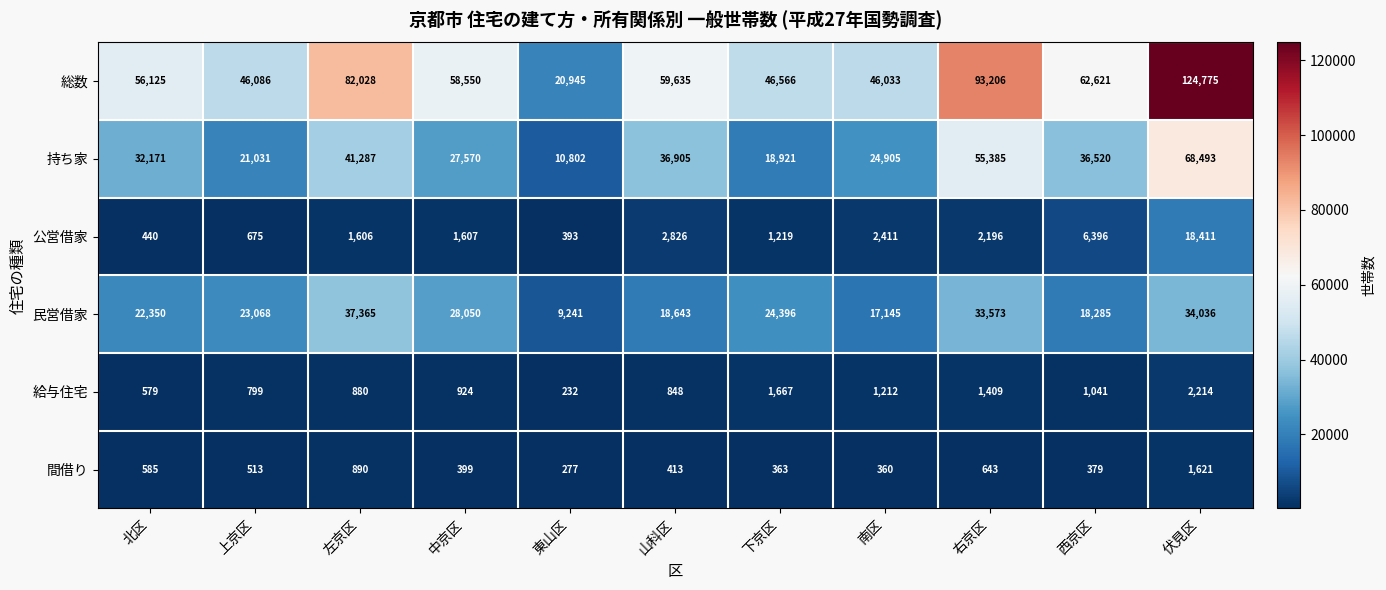

What is the approximate value of 間借り at 西京区, to the nearest 100?

400